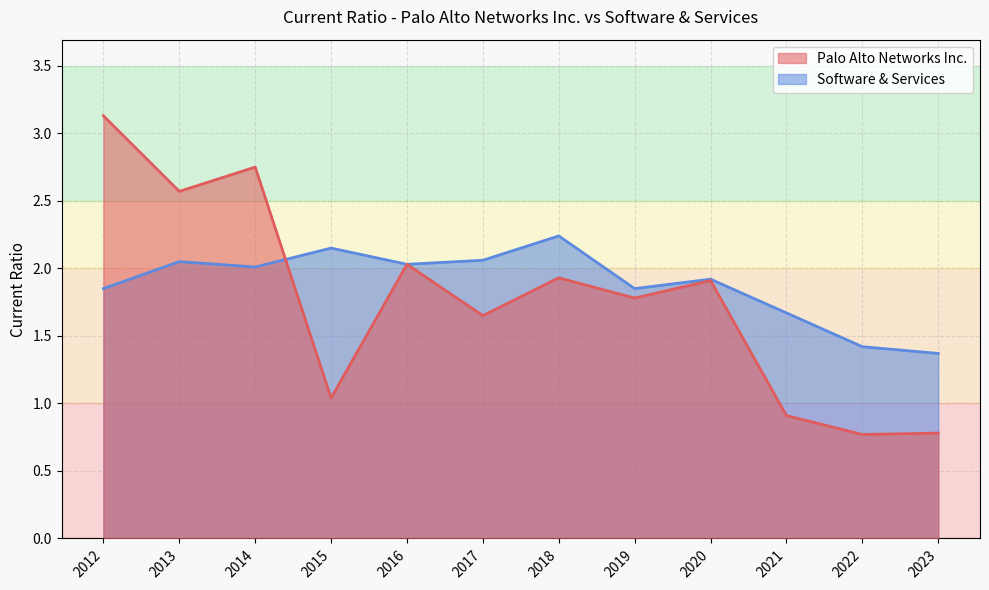

Which series has the widest spread of values?

Palo Alto Networks Inc.